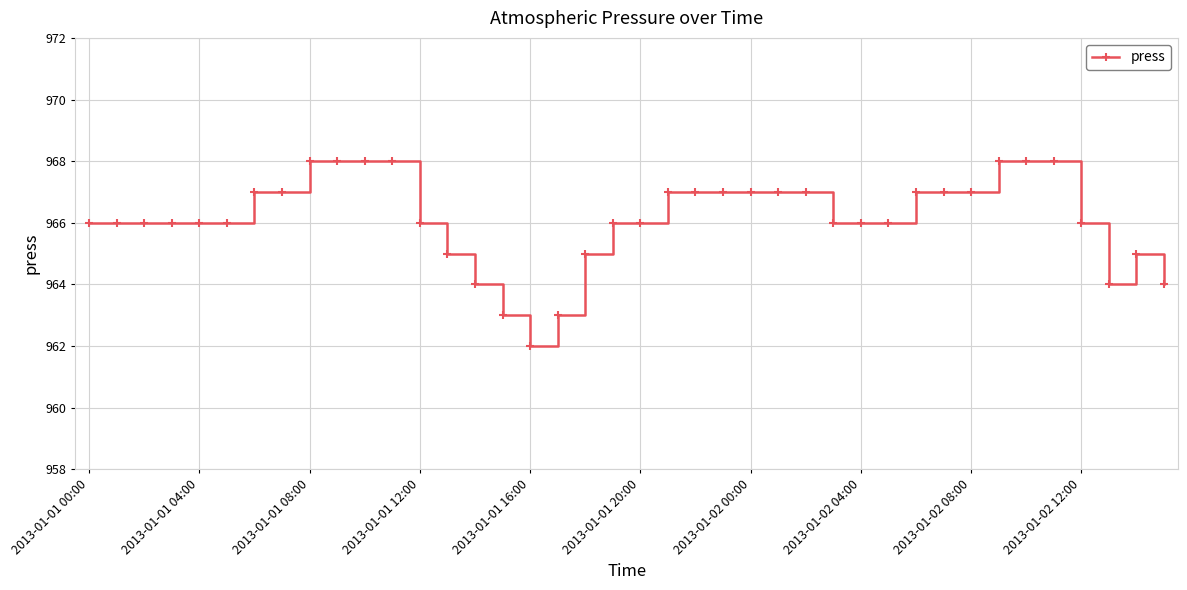

What is the value of the 28th point from the left?

966